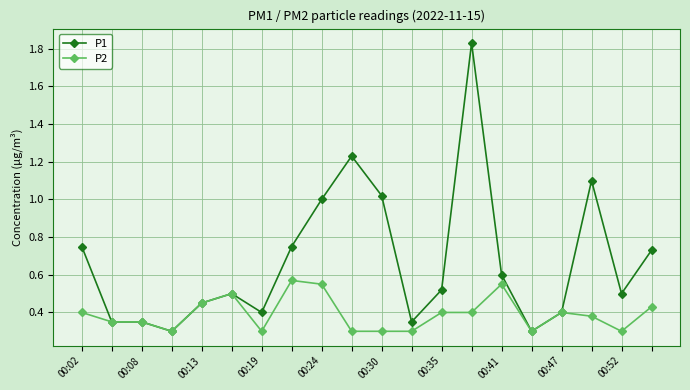

Rank the series by their maximum value, from lowest to highest.

P2, P1